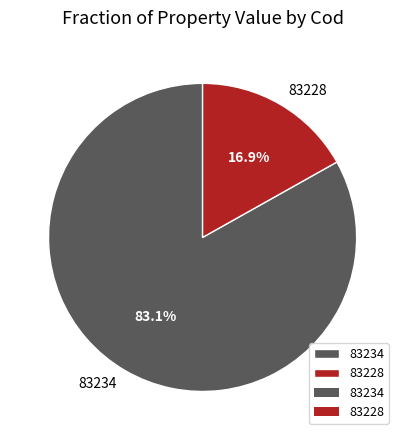

To the nearest percent, what percentage of the pie is 83234?

83%